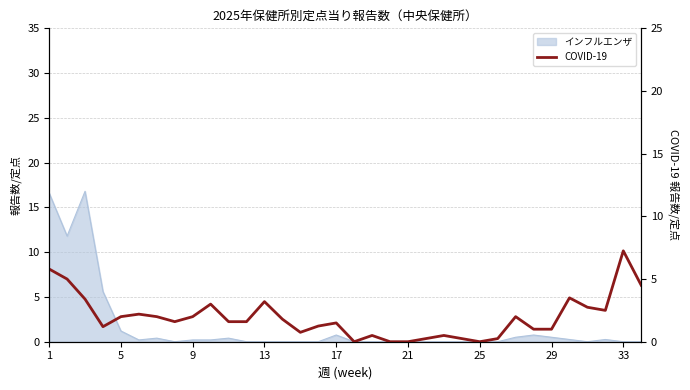

How many lines are shown in the chart?

1